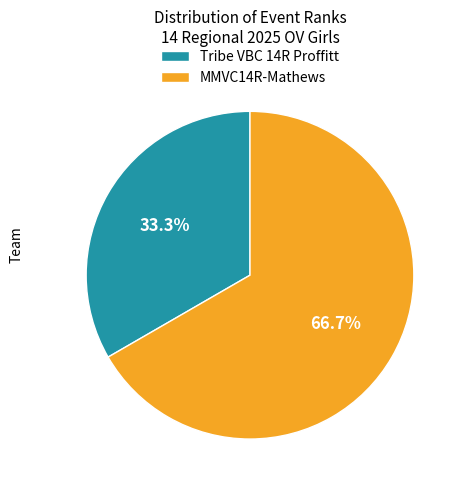

Count the number of slices in the pie.

2